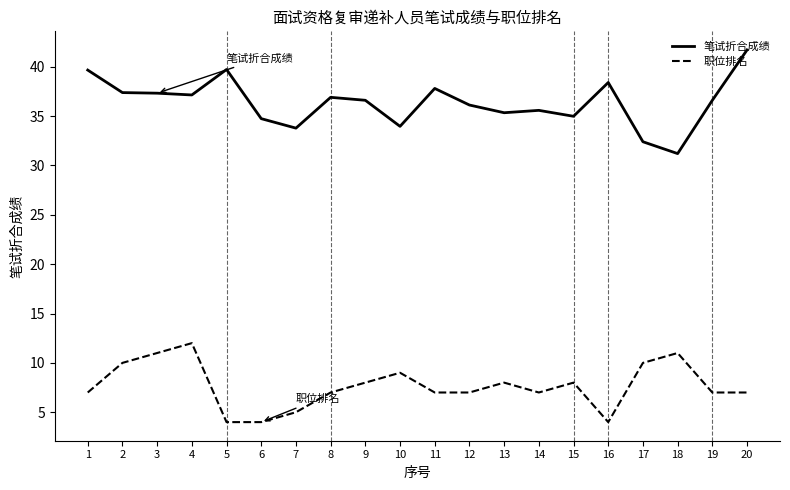

Is the value of 职位排名 at 8 greater than the value of 笔试折合成绩 at 3?

No